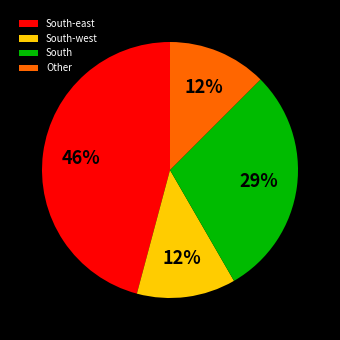

Which category has the biggest portion of the pie?

South-east